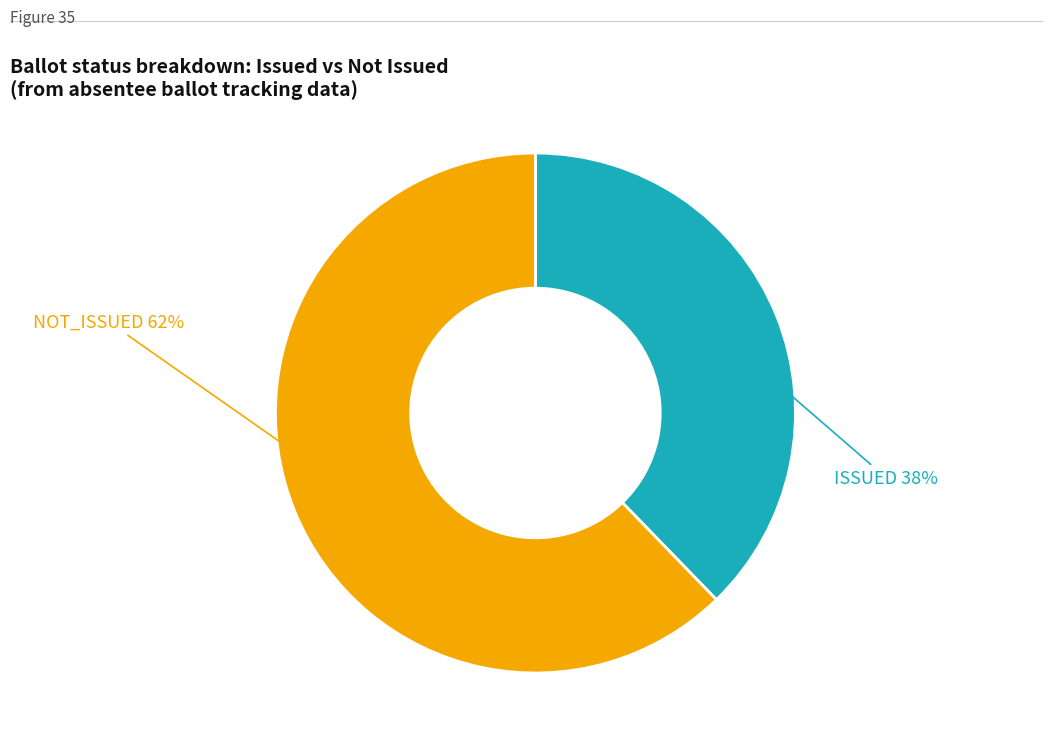

What is the ratio of the value at ISSUED to the value at NOT_ISSUED?

0.6